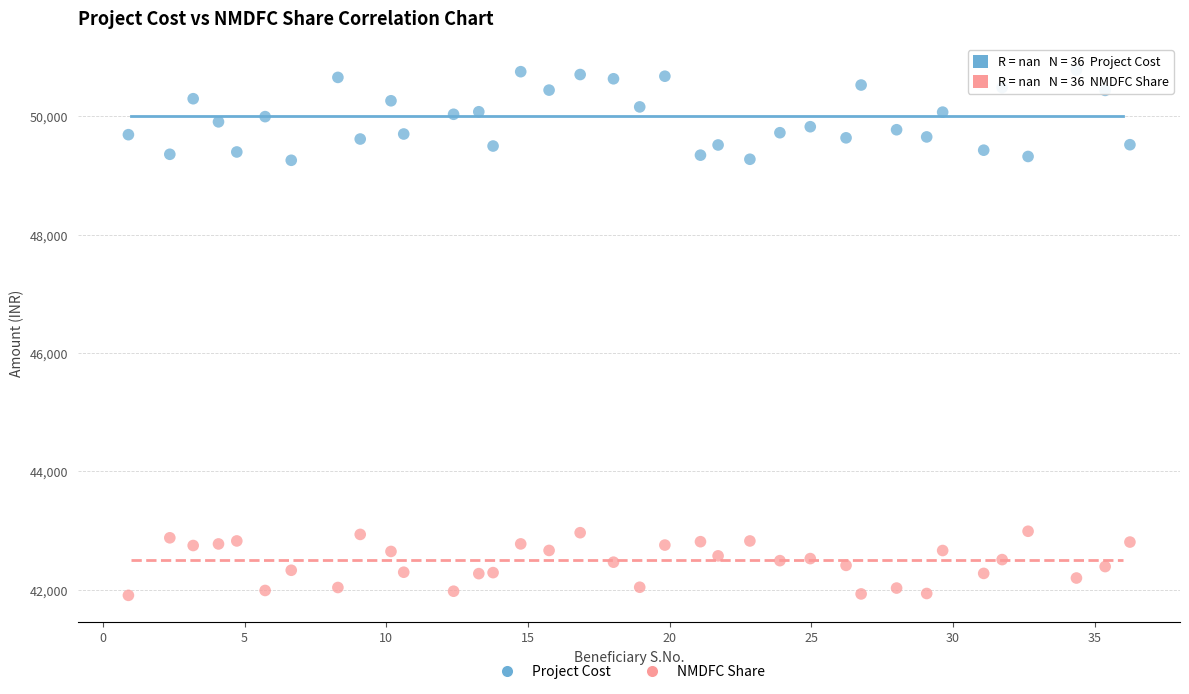

Which series has the largest Y range (max minus min)?

Project Cost